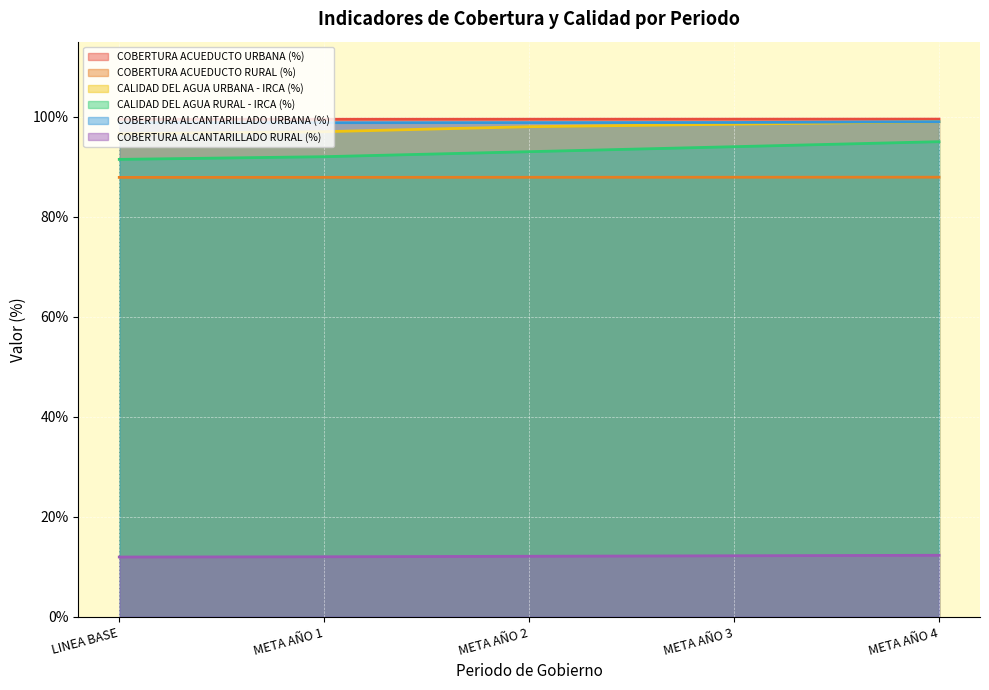

Count the COBERTURA ACUEDUCTO RURAL (%) values in the range 0 to 1.

5